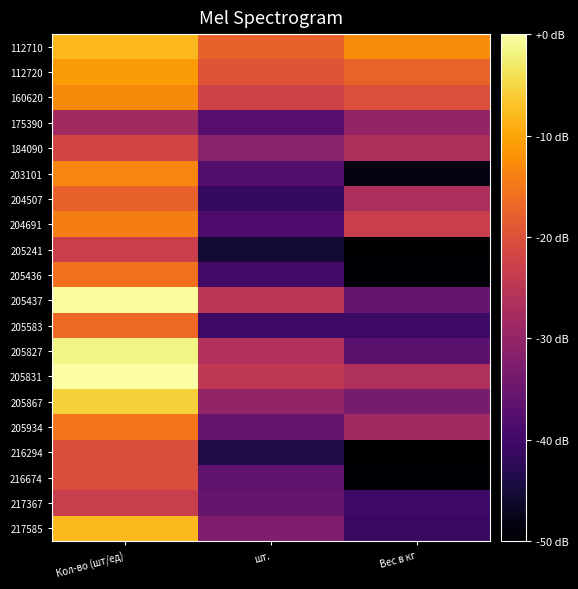

Rank the series at шт. from highest to lowest value.

112710, 112720, 160620, 205831, 205437, 205827, 205867, 184090, 217585, 217367, 205934, 216674, 175390, 203101, 204691, 205436, 205583, 204507, 216294, 205241